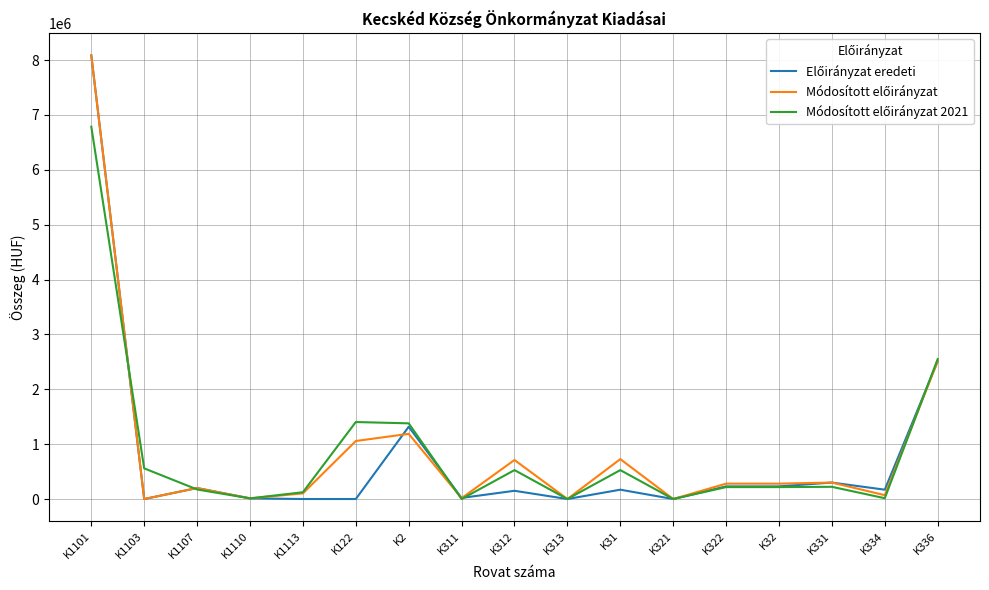

At which category is the sum across all series the highest?

K1101